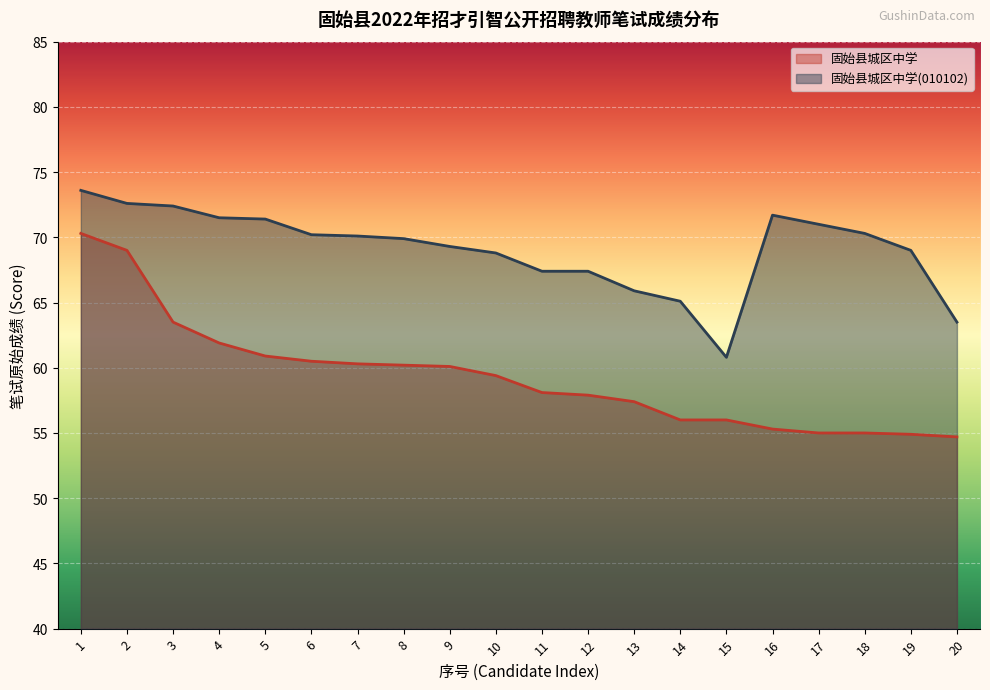

How many values in the 固始县城区中学 series exceed 59?

10